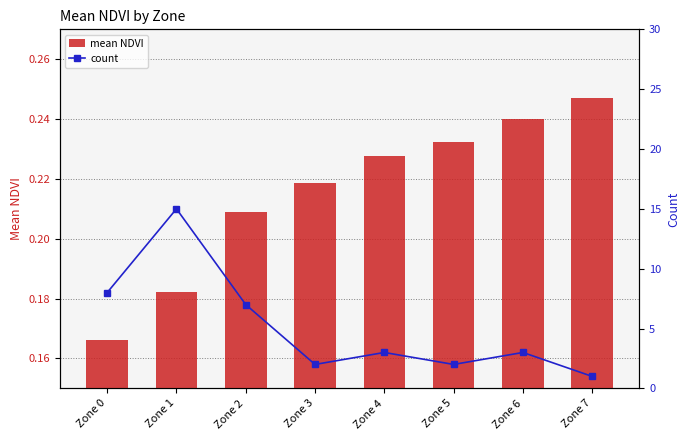

Reading left to right, transcribe all the data shown in this chart.

mean NDVI: Zone 0=0.2	Zone 1=0.2	Zone 2=0.2	Zone 3=0.2	Zone 4=0.2	Zone 5=0.2	Zone 6=0.2	Zone 7=0.2
count: Zone 0=8.0	Zone 1=15.0	Zone 2=7.0	Zone 3=2.0	Zone 4=3.0	Zone 5=2.0	Zone 6=3.0	Zone 7=1.0